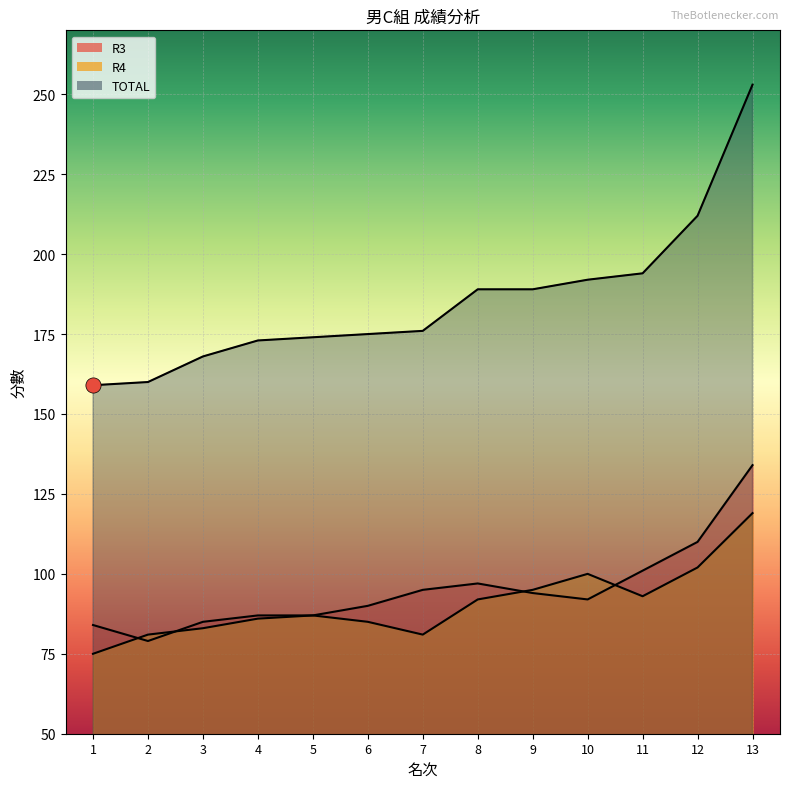

What is the total value across all series at 2?

320